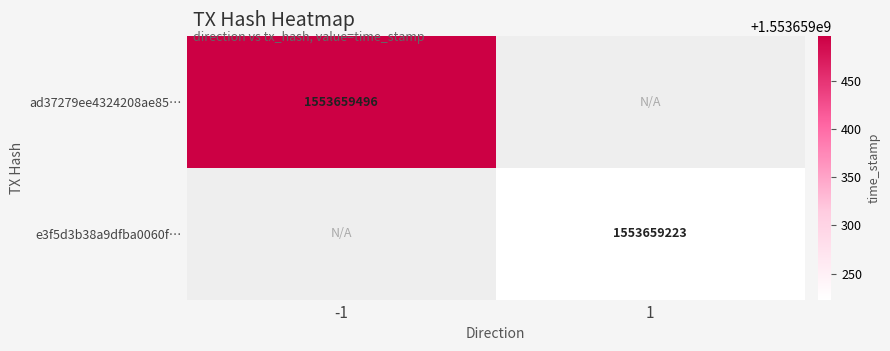

At which category is the sum across all series the highest?

-1